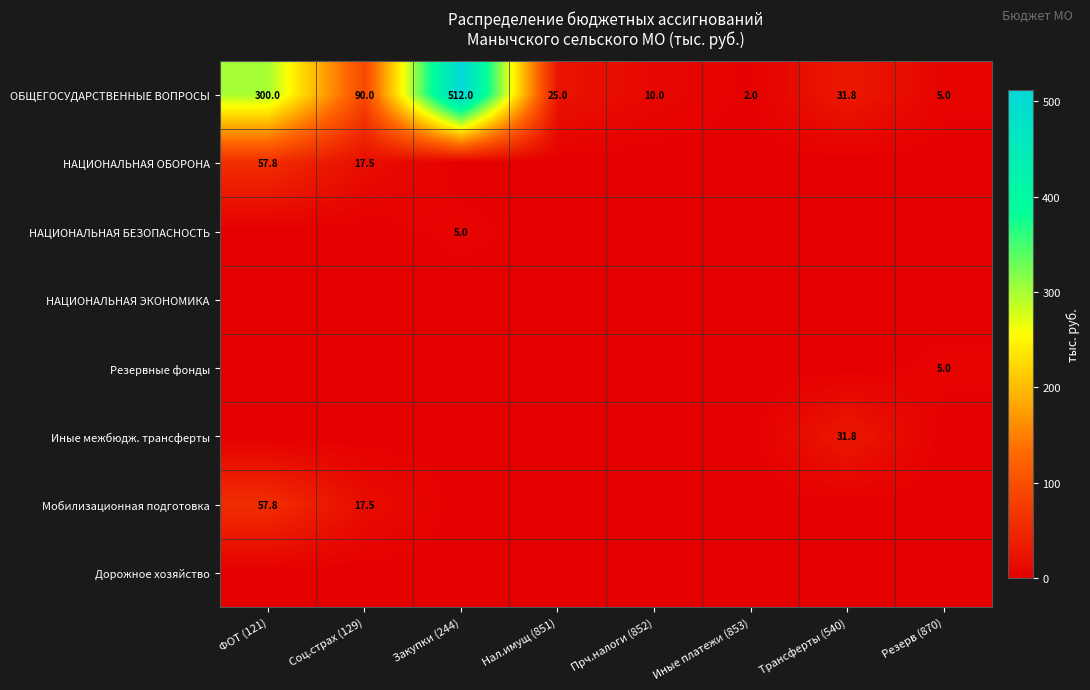

The Мобилизационная подготовка series shows 57.8 at ФОТ (121). True or false?

True